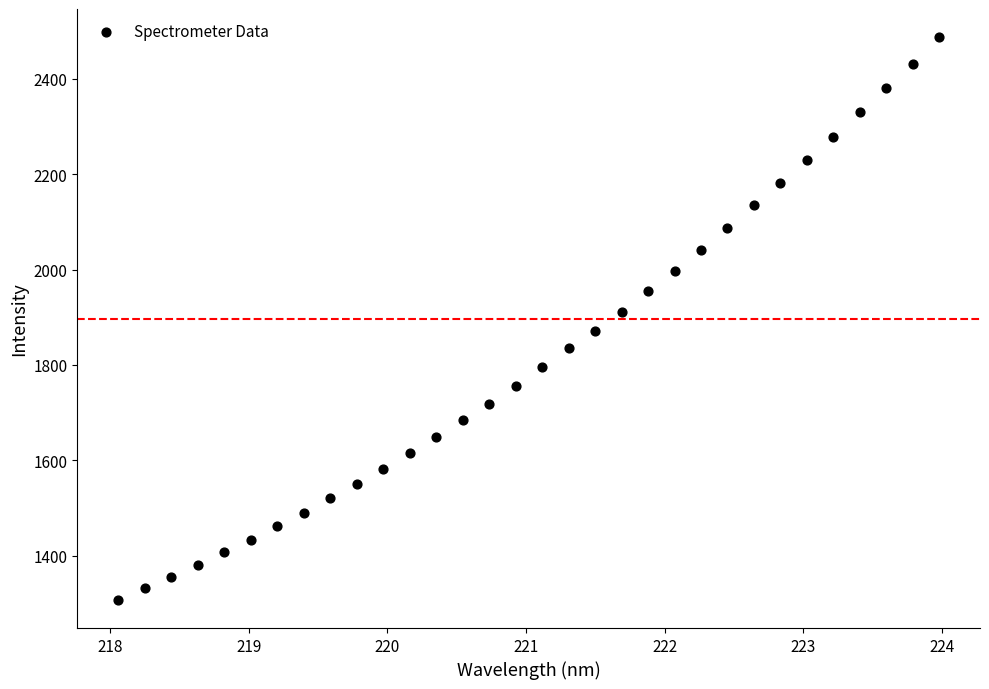

What is the range of X values (max minus min)?

5.9